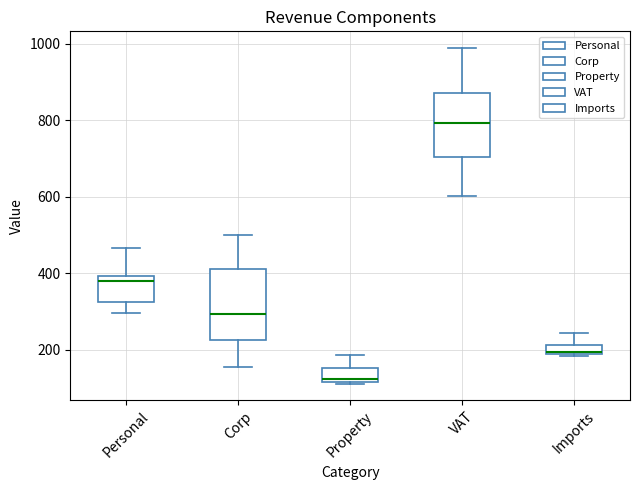

Comparing the boxes themselves (not the whiskers), which one is the tallest?

Corp